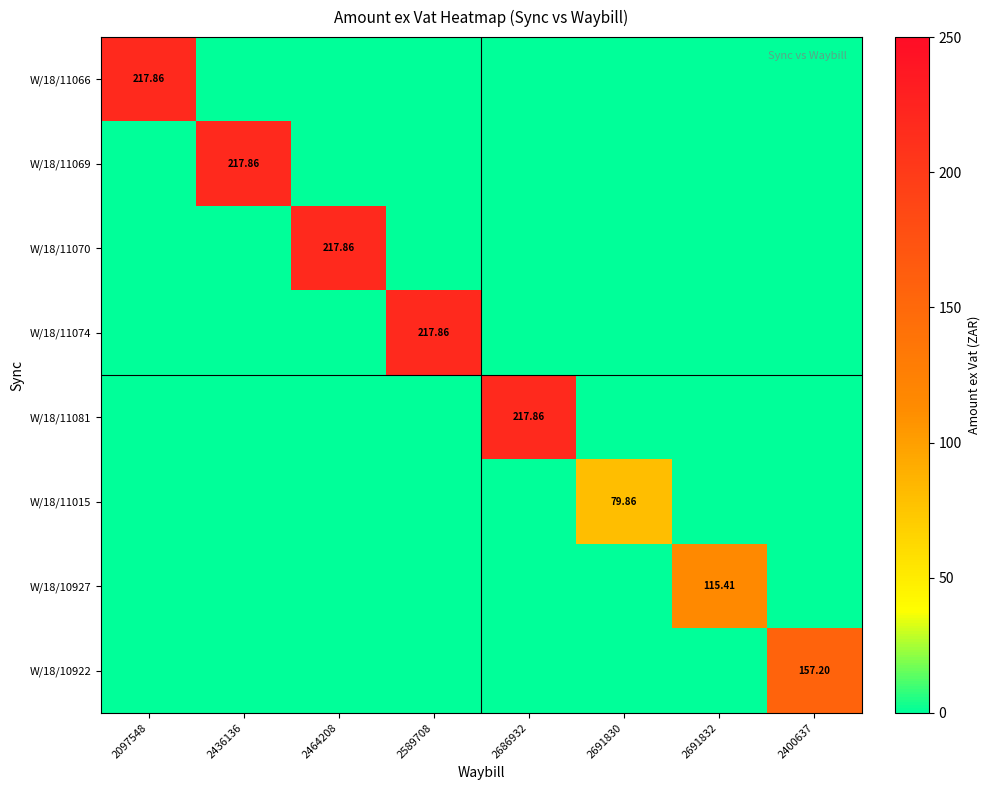

True or false: W/18/11015 has a value of 32.5 at 2097548.

False